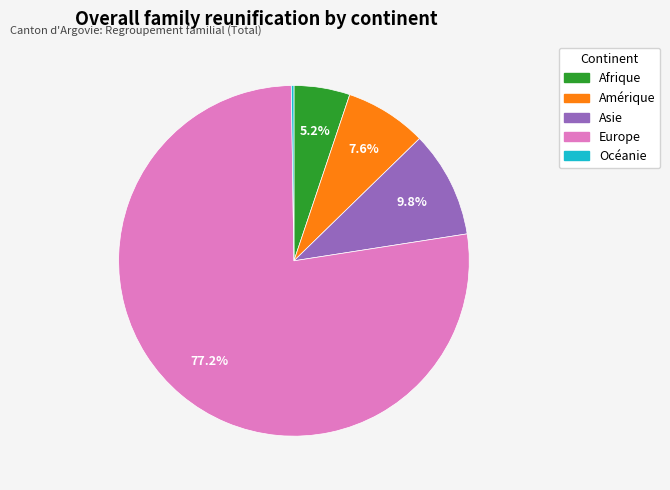

What portion of the pie excludes Afrique?

94.8%